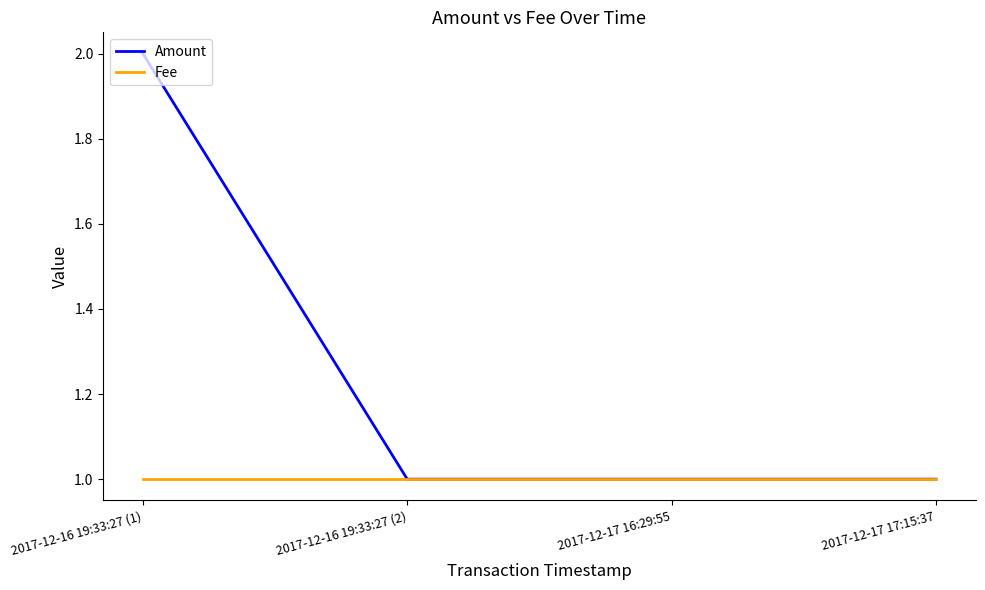

Which series has the largest range (max minus min)?

Amount